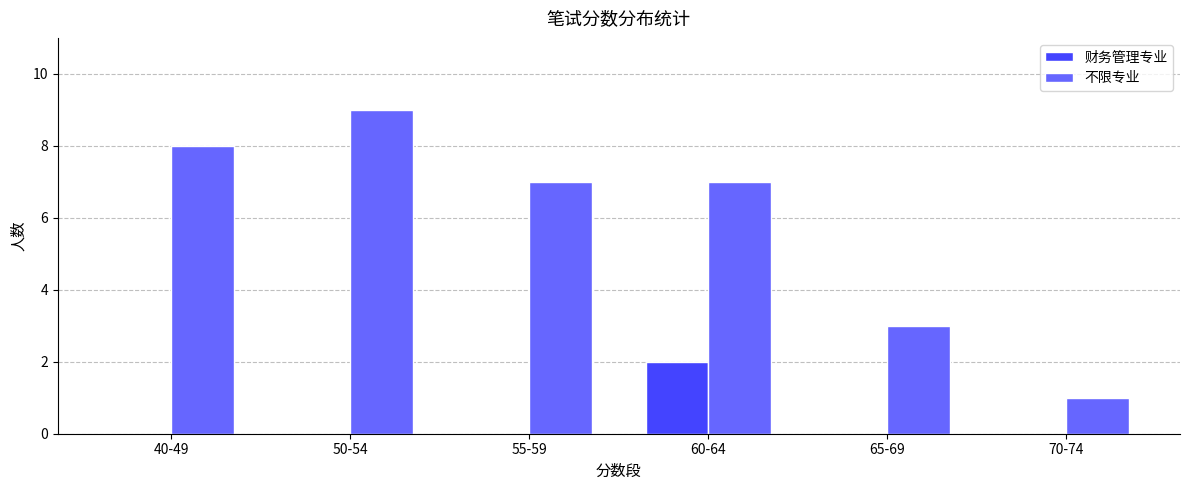

At which category does the chart reach its peak across all series?

50-54